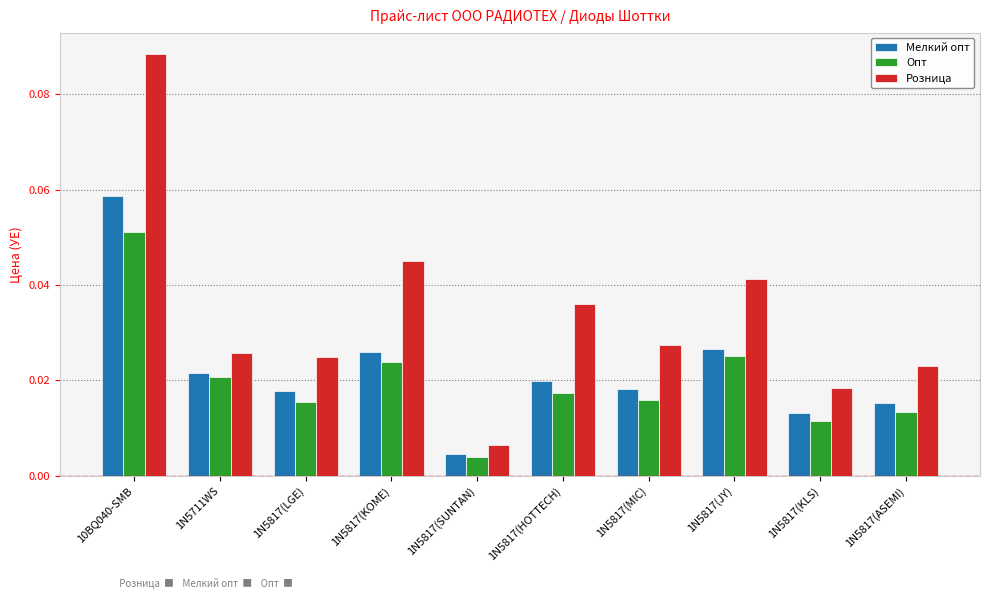

How many groups of bars are there?

10